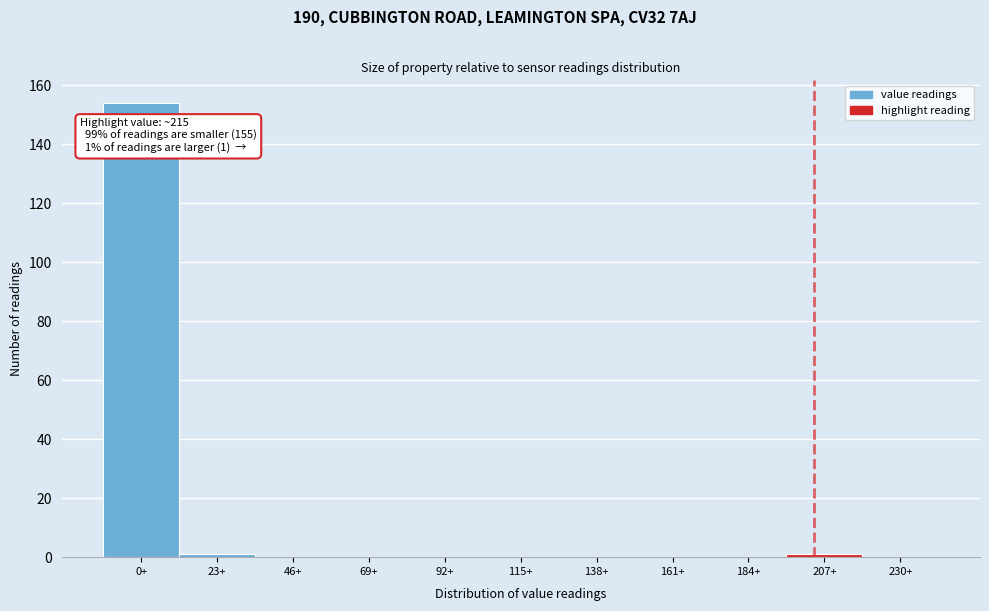

Reading left to right, what are all the values shown in this chart?

0+=154	23+=1	46+=0	69+=0	92+=0	115+=0	138+=0	161+=0	184+=0	207+=1	230+=0